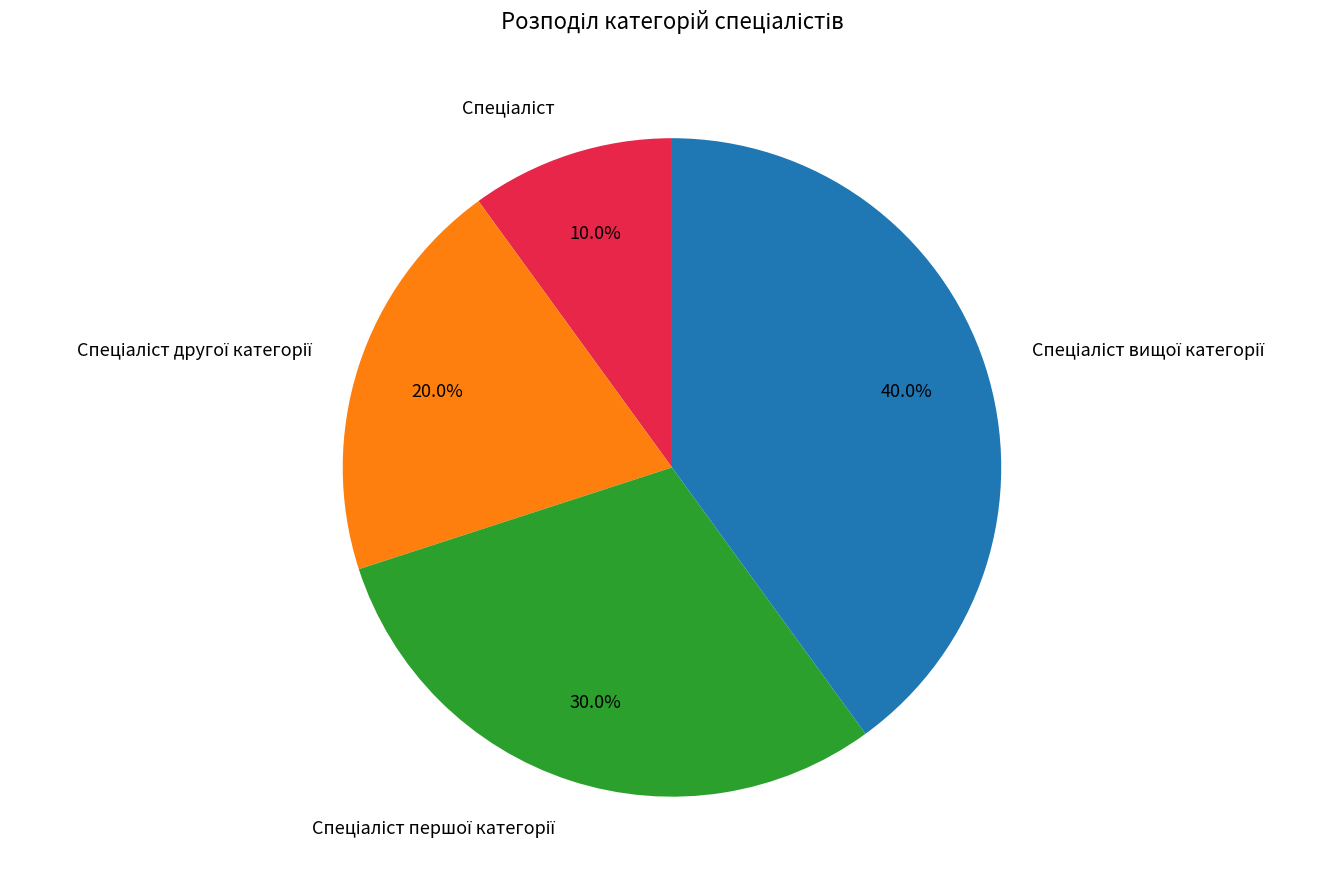

Is there a majority slice in this chart?

No